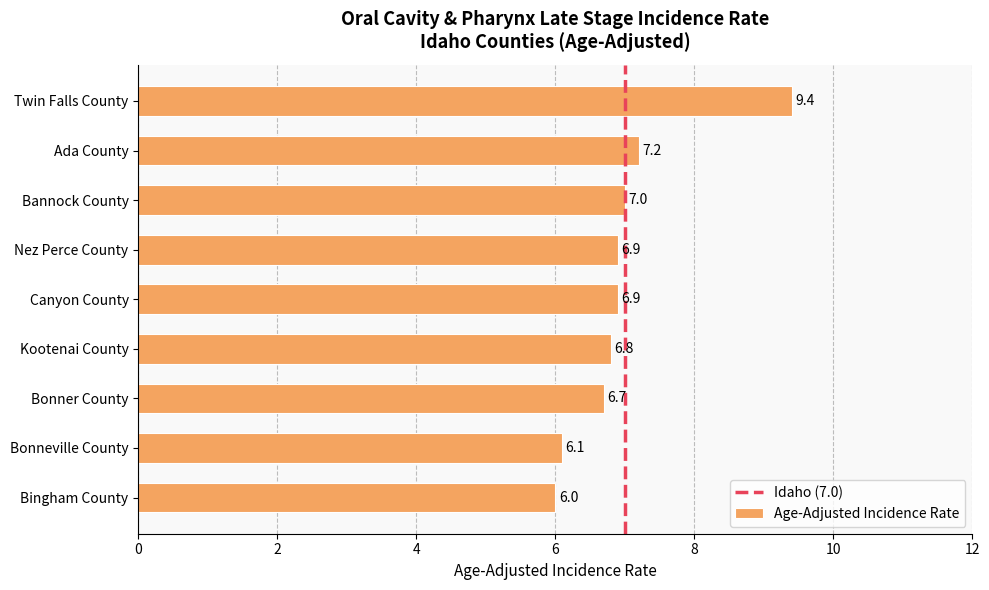

What is the sum of all values?

63.0